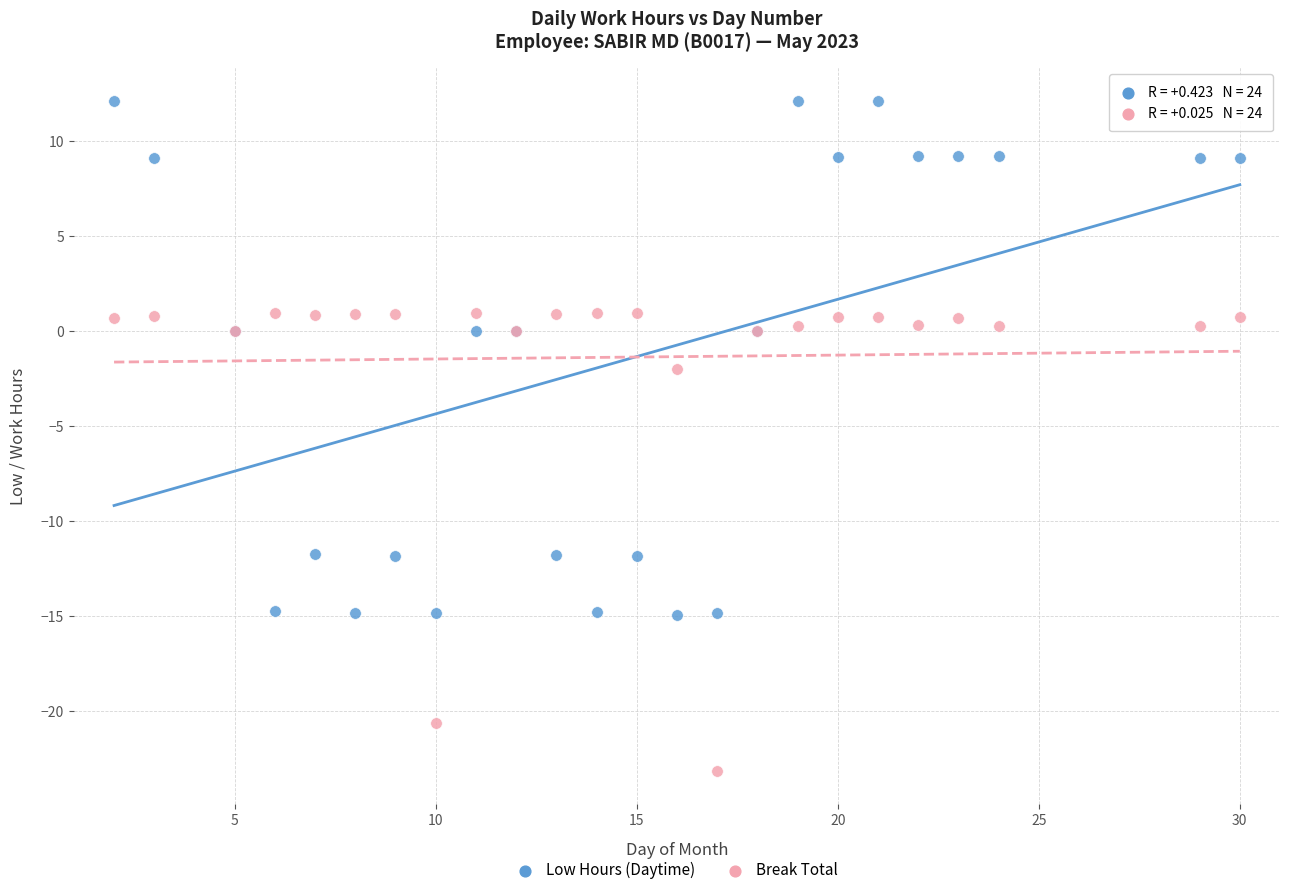

Which series contains the lowest Y value?

Break Total